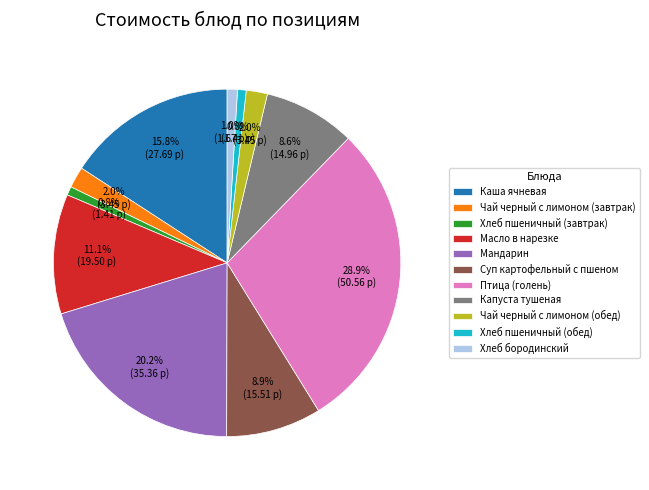

Is it true that Птица (голень) is 29% of the pie?

True